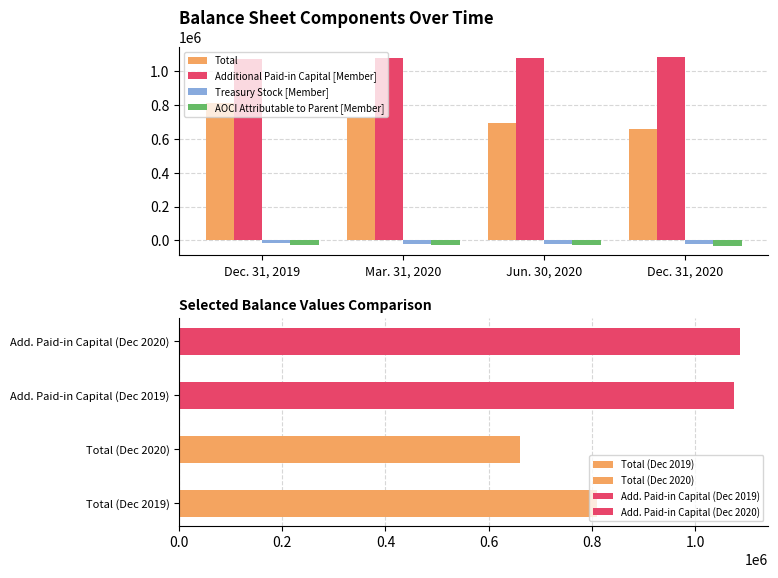

What is the label of the 1st bar from the left?

Dec. 31, 2019